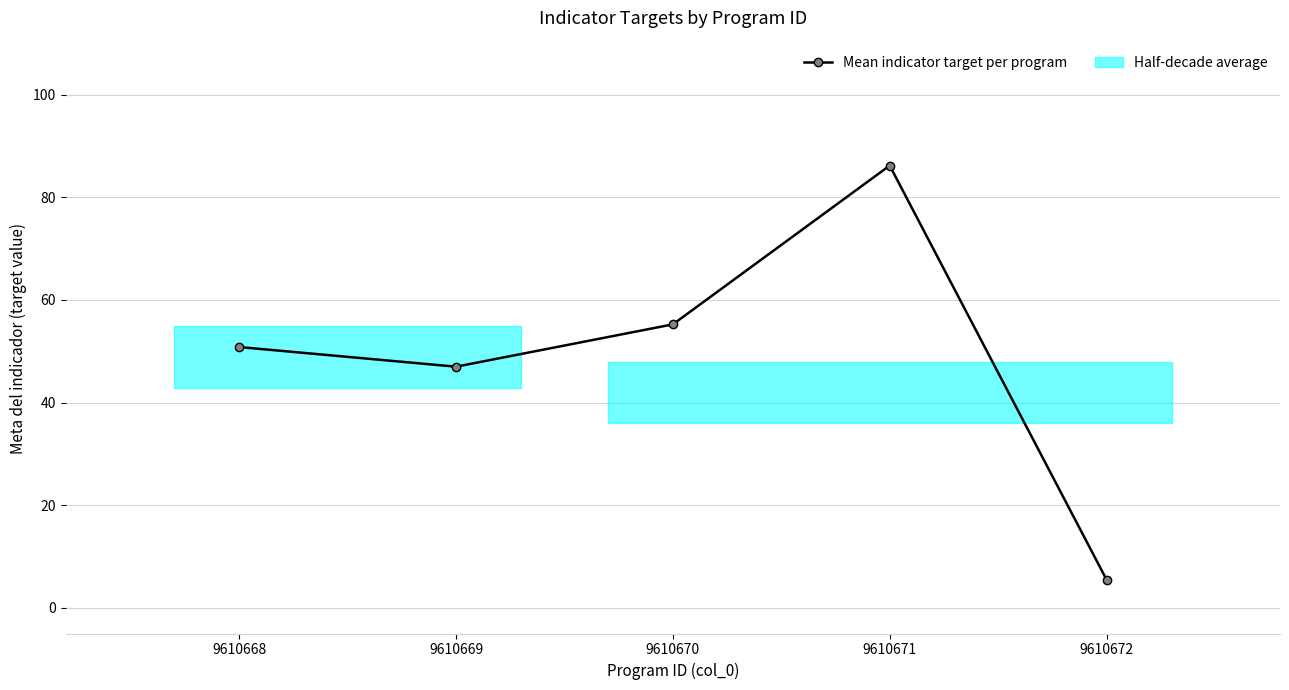

True or false: the data shows 86.2 at 9610671.

True